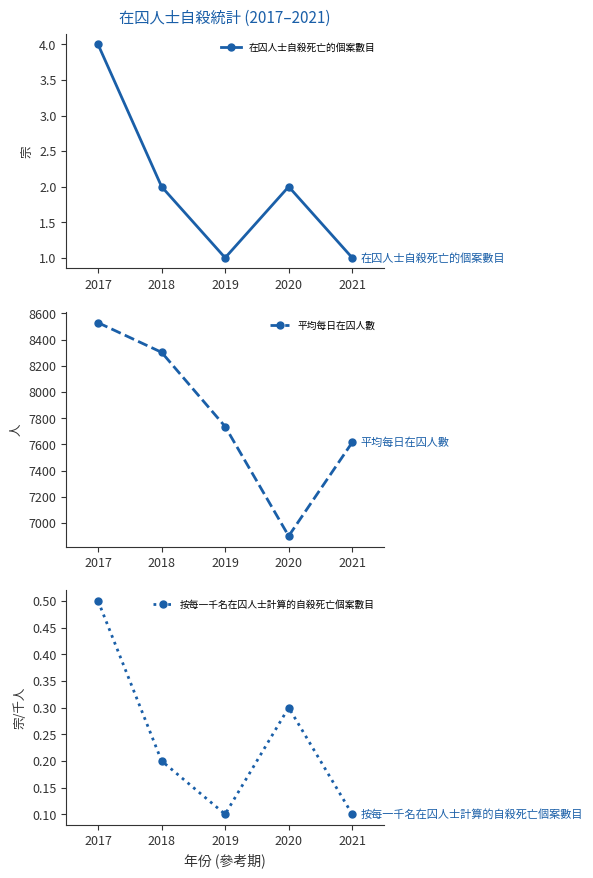

Rank the series by their maximum value, from lowest to highest.

按每一千名在囚人士計算的自殺死亡個案數目, 在囚人士自殺死亡的個案數目, 平均每日在囚人數